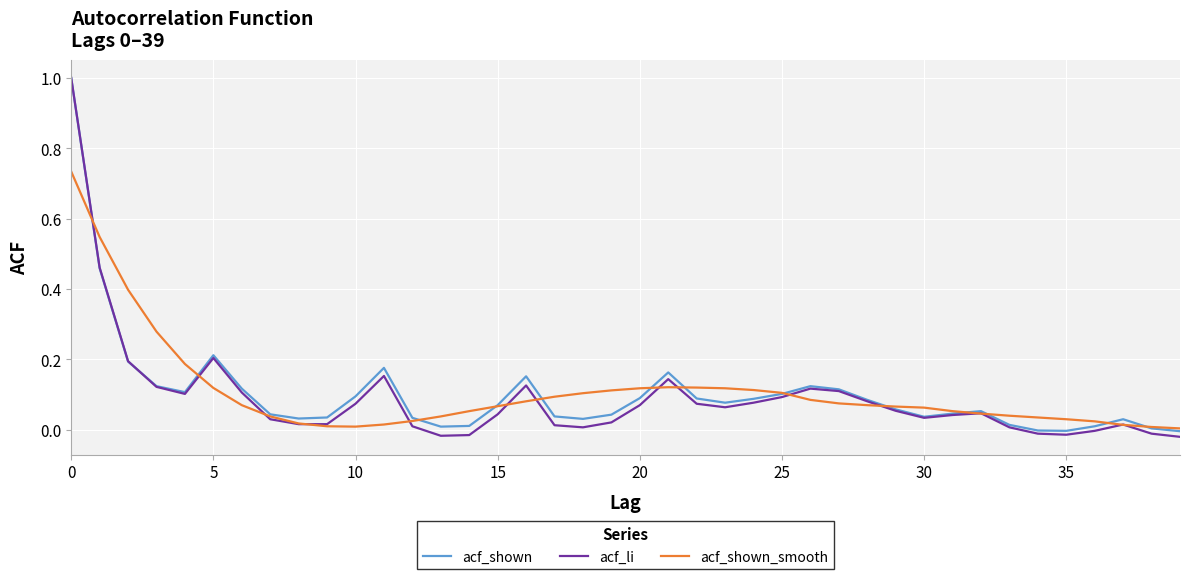

What is the maximum value shown in the chart?

1.0